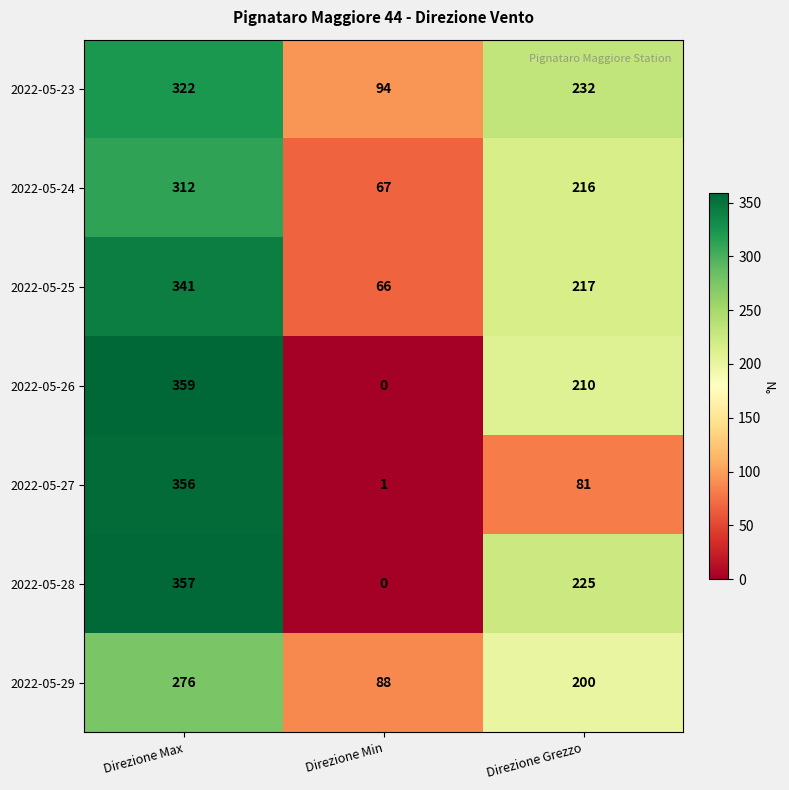

Where does the 2022-05-26 series first go above 210?

Direzione Max